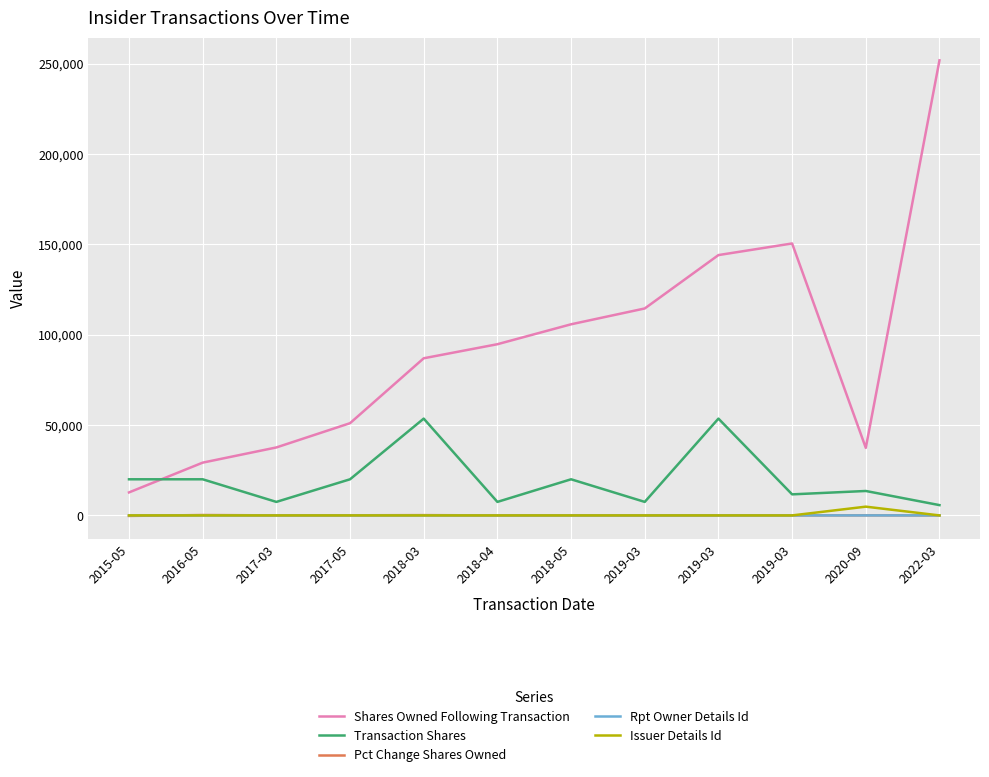

What is the sum of the Pct Change Shares Owned values at 2022-03 and 2019-03?

10